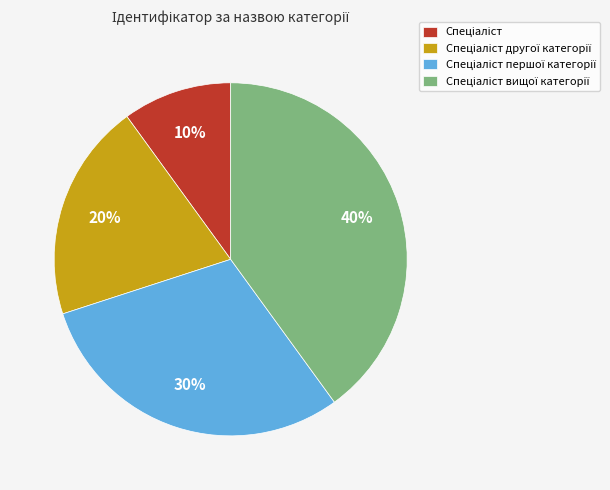

Is there any slice that represents more than half of the pie?

No